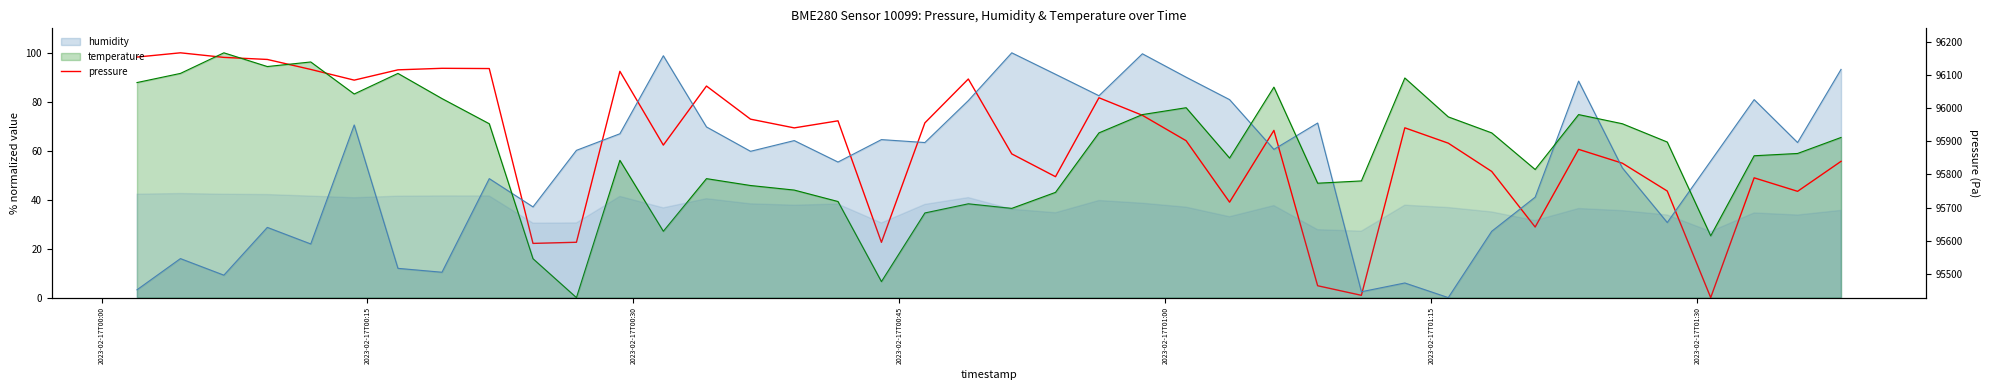

What is the difference between the second highest and minimum values?

98.3